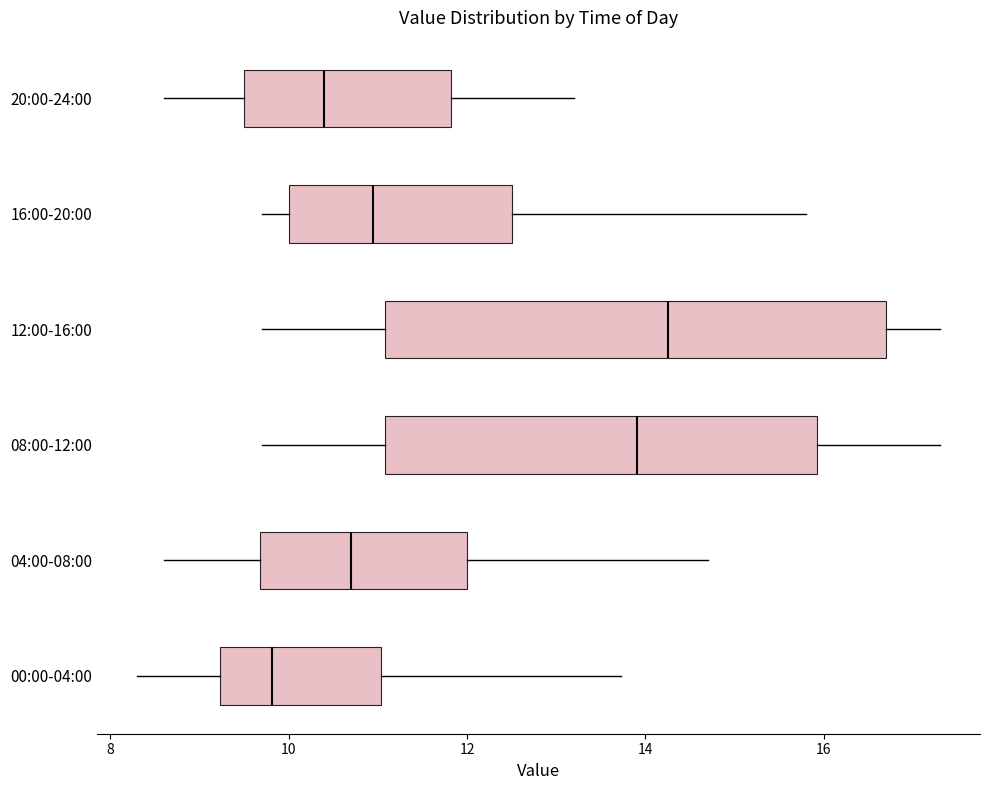

Reading bottom to top, transcribe this box plot: for each box, give where its median line is, the range the box spans, and where its two whiskers end, as read against the x-axis. The values are not printed on the chart, so give them approximately, as read against the axis.

00:00-04:00: median 9.8, box 9.2 to 11.0, whiskers 8.4 to 13.8
04:00-08:00: median 10.8, box 9.6 to 12.0, whiskers 8.6 to 14.8
08:00-12:00: median 14.0, box 11.0 to 16.0, whiskers 9.8 to 17.4
12:00-16:00: median 14.2, box 11.0 to 16.8, whiskers 9.8 to 17.4
16:00-20:00: median 11.0, box 10.0 to 12.6, whiskers 9.8 to 15.8
20:00-24:00: median 10.4, box 9.6 to 11.8, whiskers 8.6 to 13.2